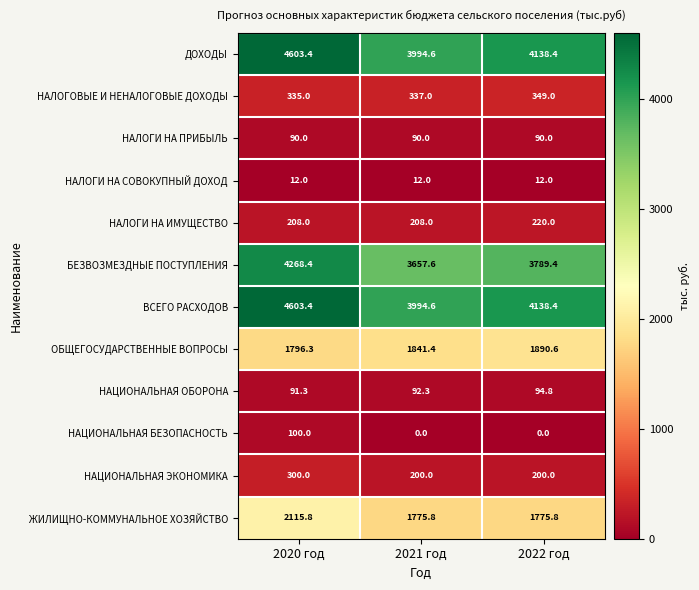

What is the maximum value shown in the chart?

4603.4